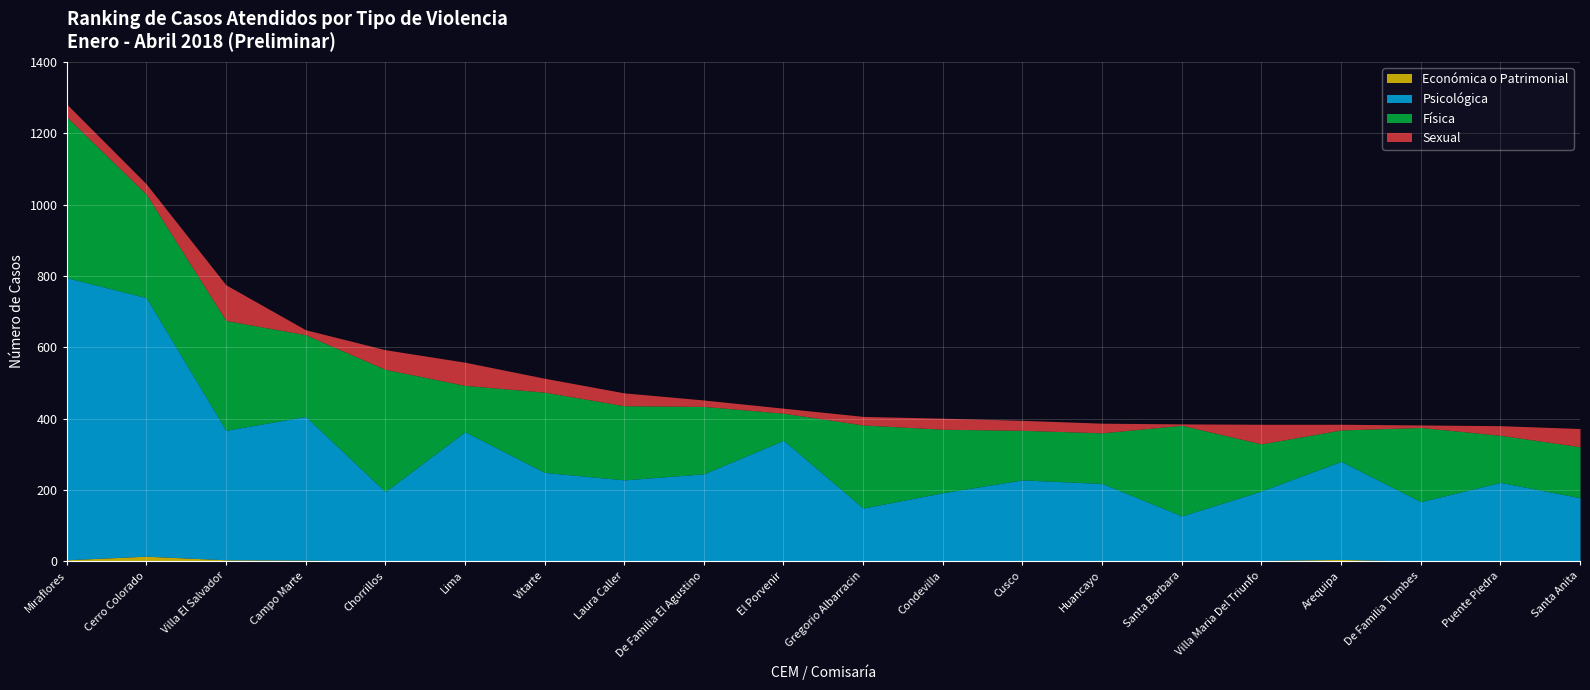

How many interior local valleys does the Psicológica series have?

6